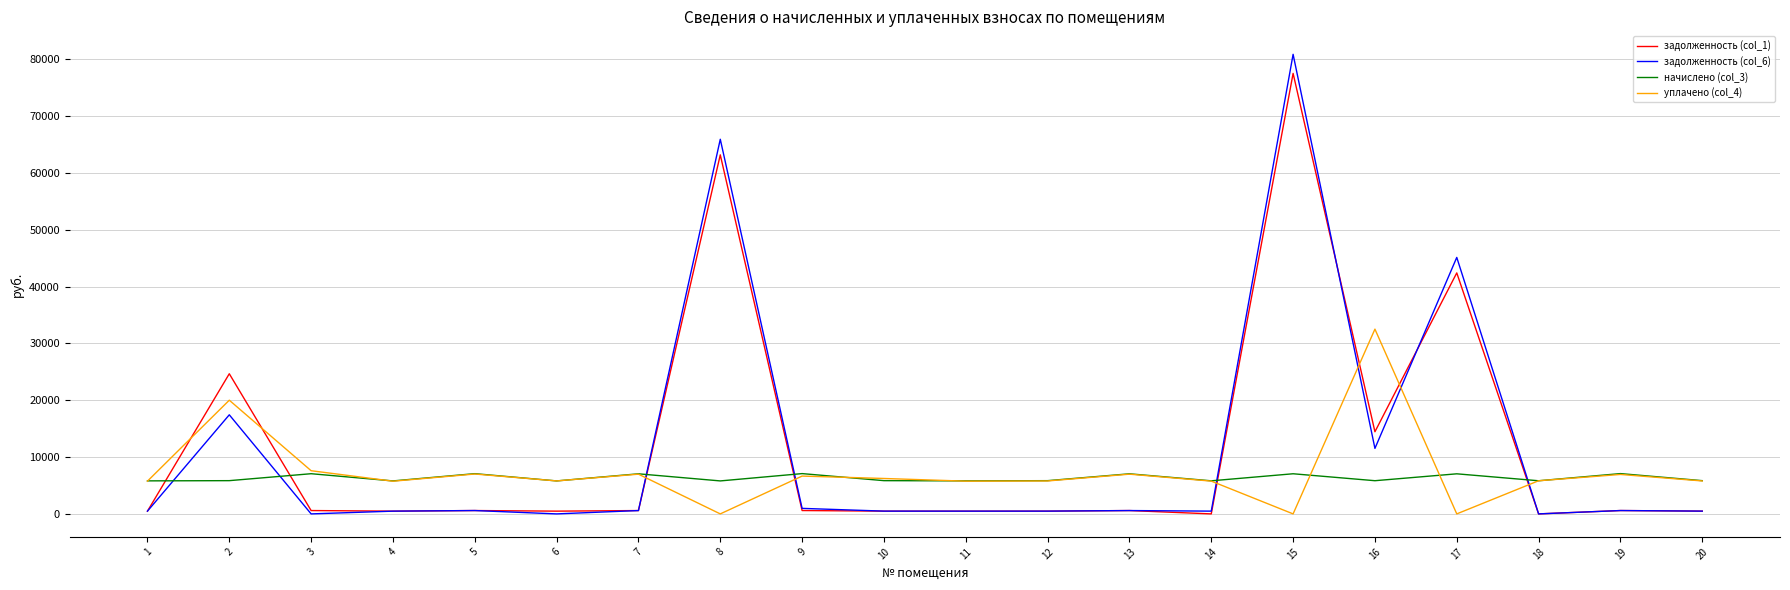

True or false: уплачено (col_4) and задолженность (col_6) intersect in this chart.

True